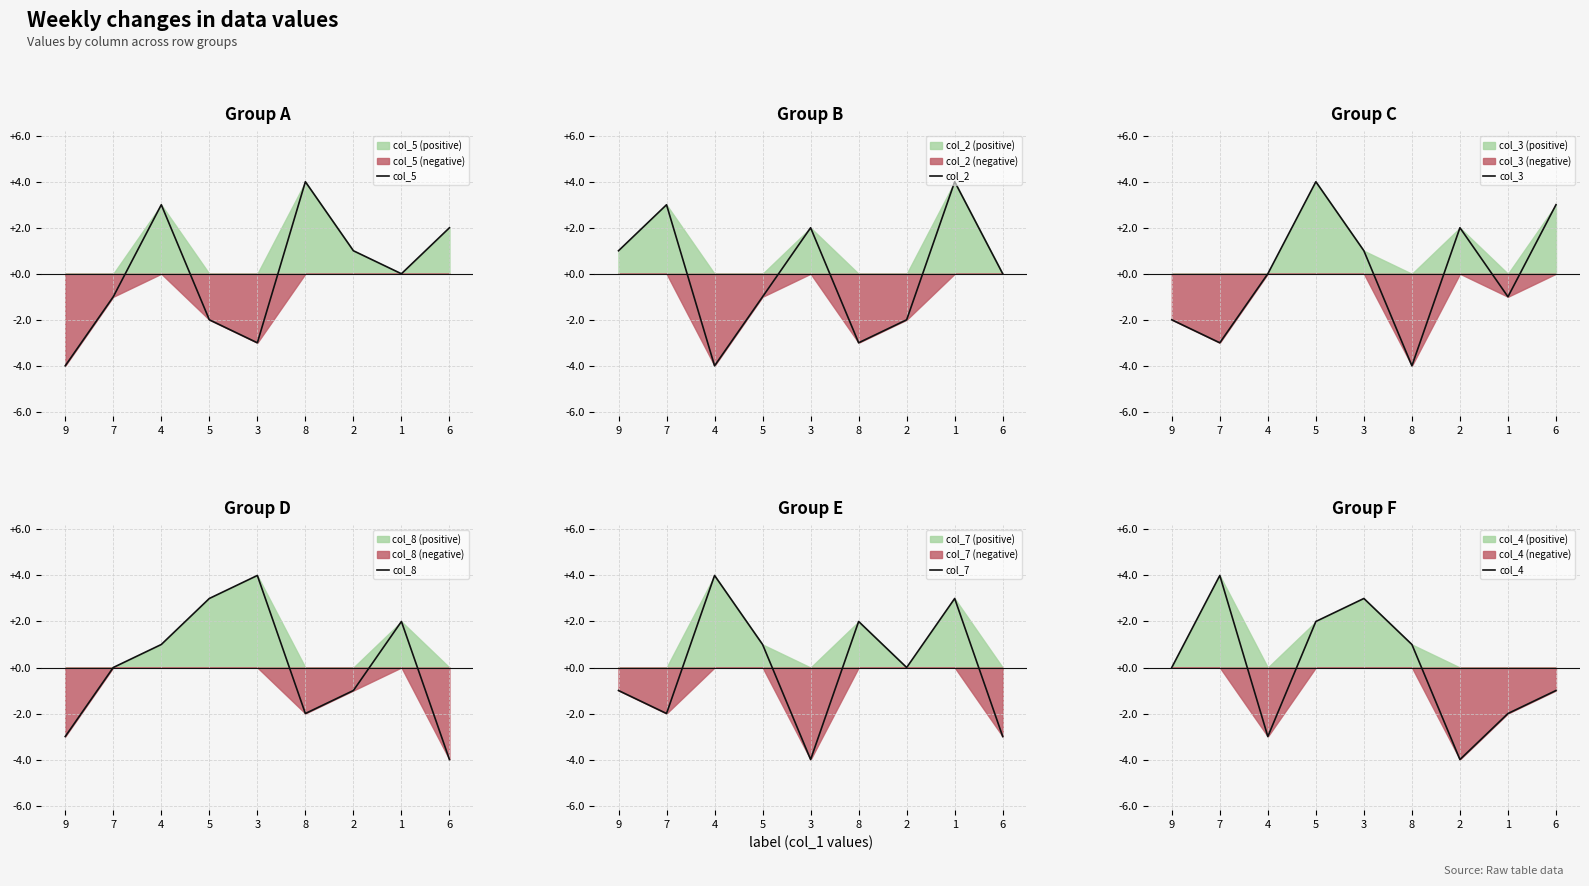

How many values in the col_8 series are below 0?

4